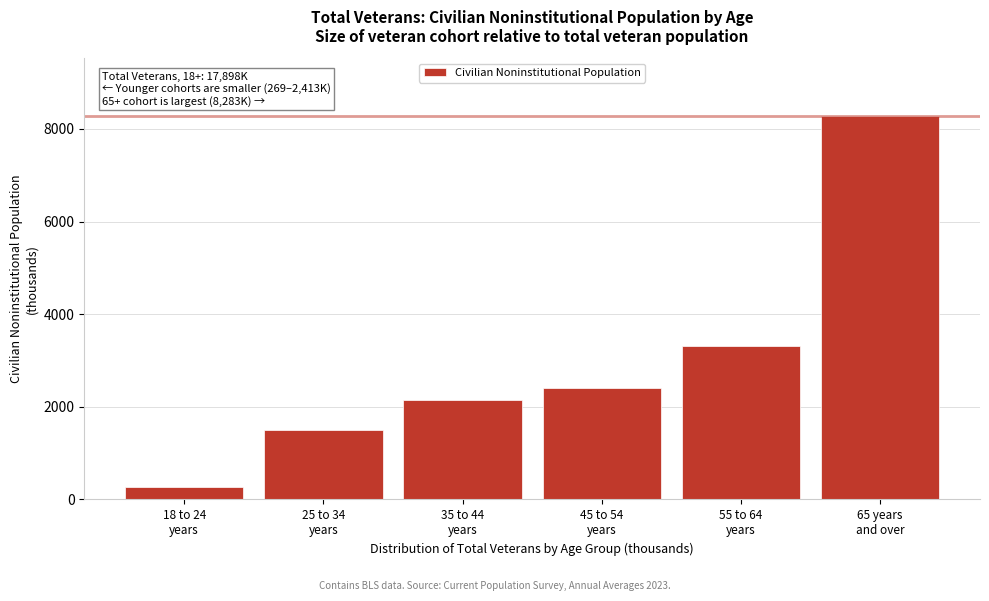

Reading left to right, what are all the values shown in this chart?

269	1489	2140	2413	3304	8283